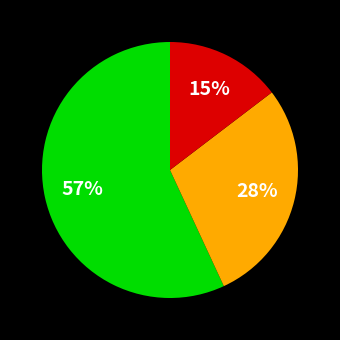

To the nearest percent, what is the average slice percentage?

33%